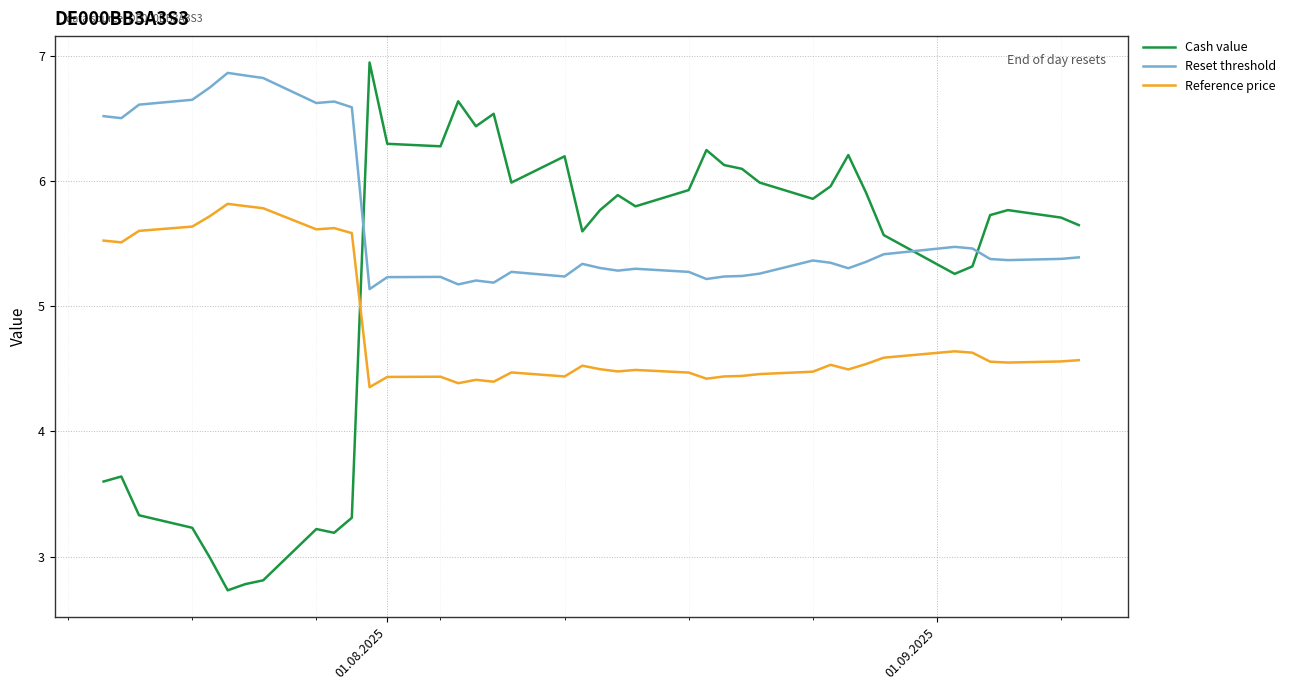

Which series has the largest total across all categories?

Reset threshold